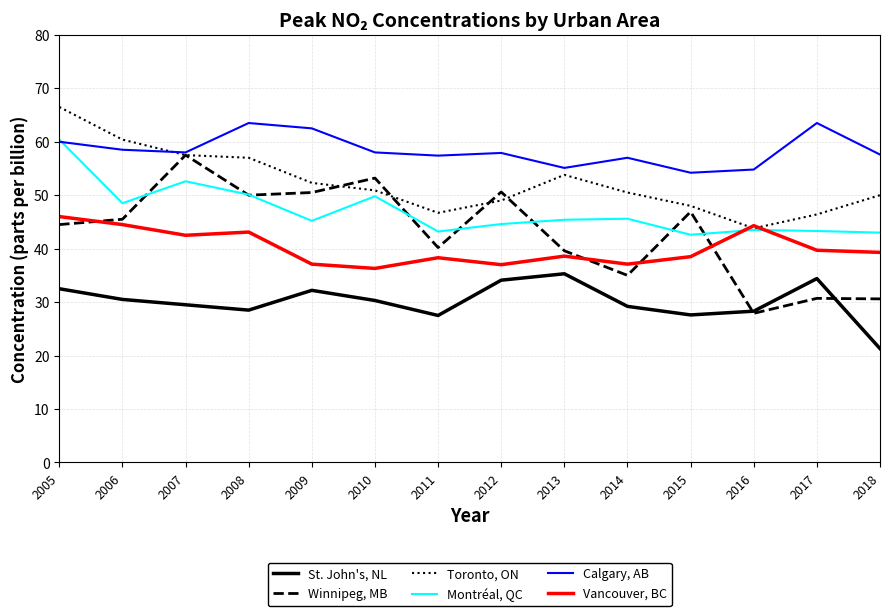

What is the maximum value shown in the chart?

66.5